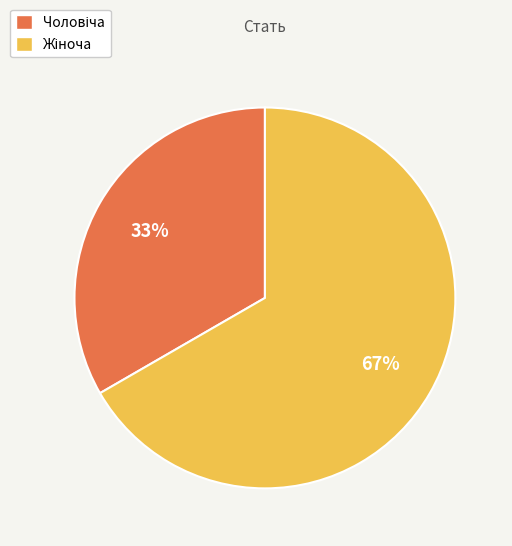

Rank the categories by value from lowest to highest.

Чоловіча, Жіноча